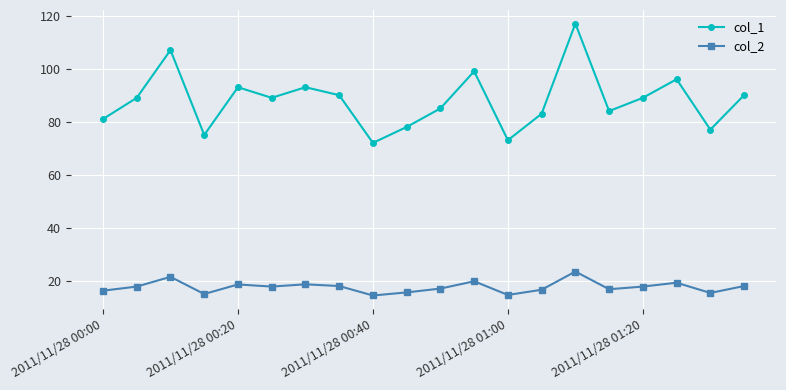

What are all the series names shown in the legend?

col_1, col_2